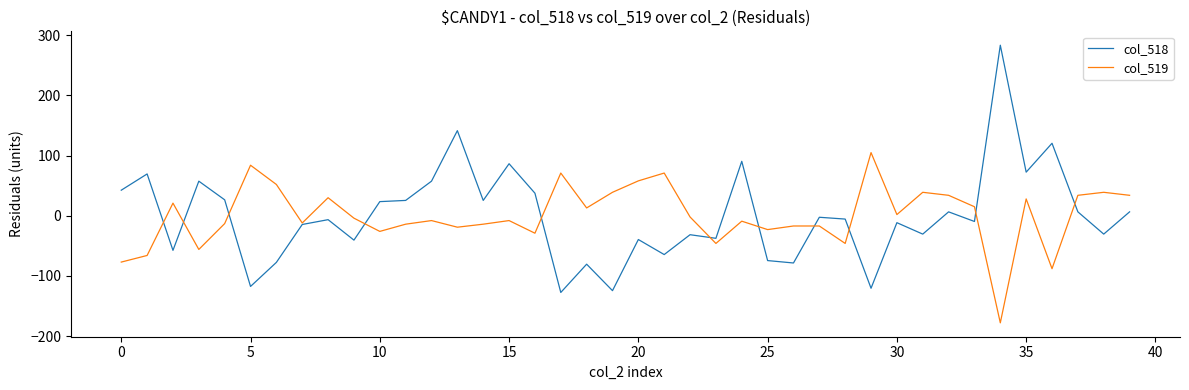

True or false: col_519 has more than 2 points higher than both neighbors.

True